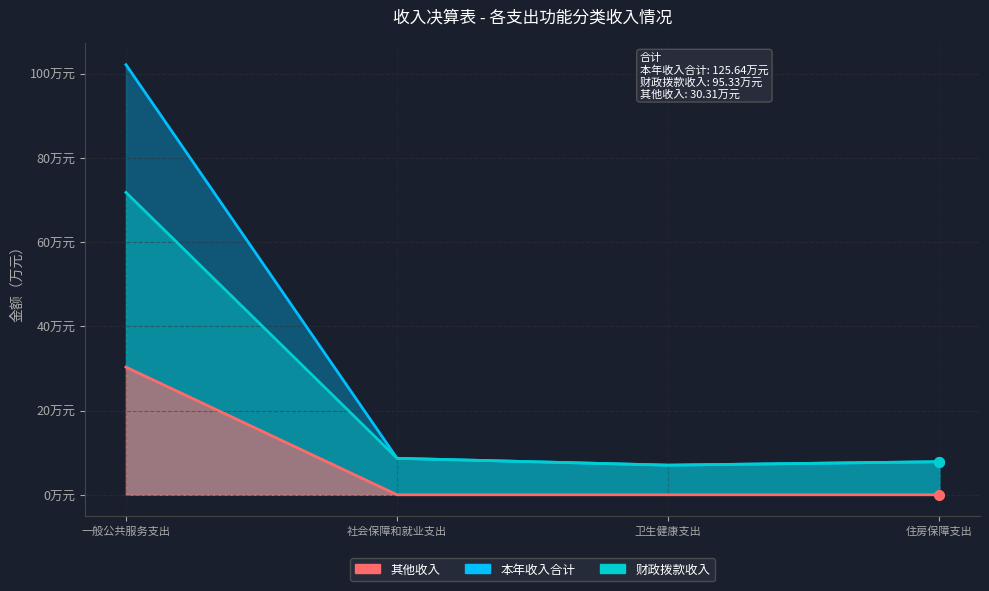

Is it true that 财政拨款收入 equals 71.8 at 一般公共服务支出?

True